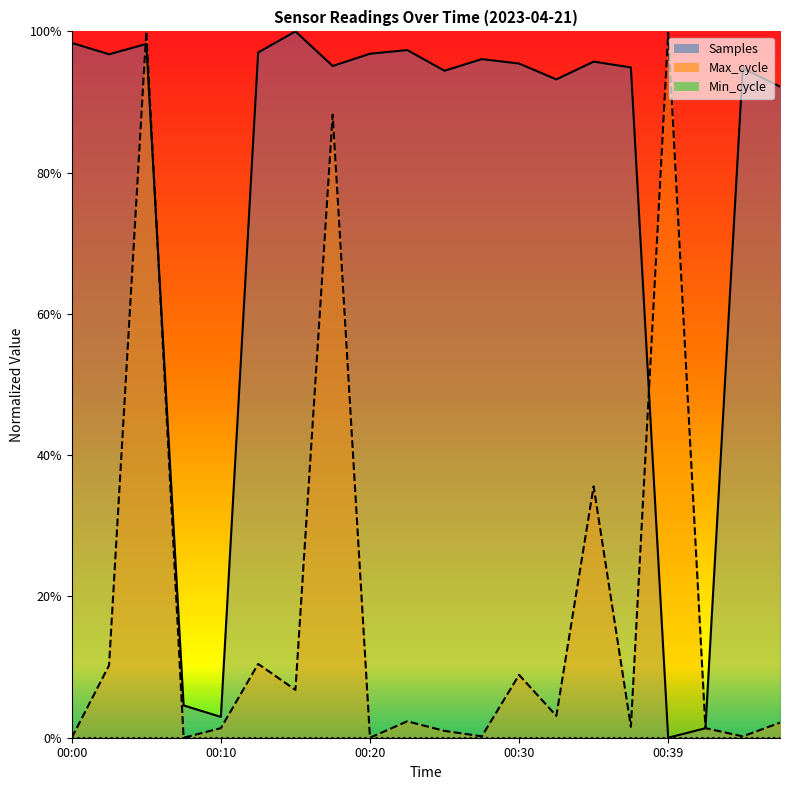

The Samples series shows 1.0 at 00:17. True or false?

True